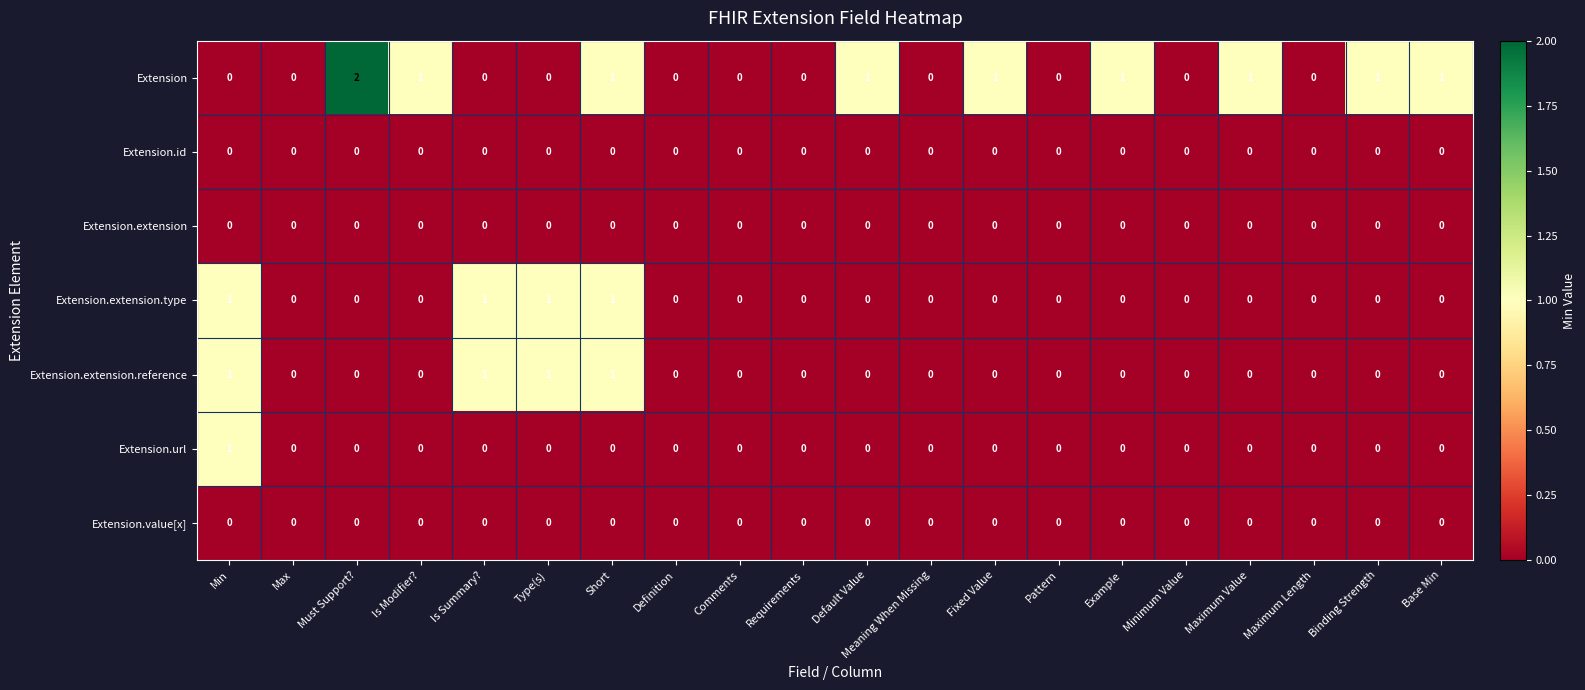

Which series has the largest range (max minus min)?

Extension